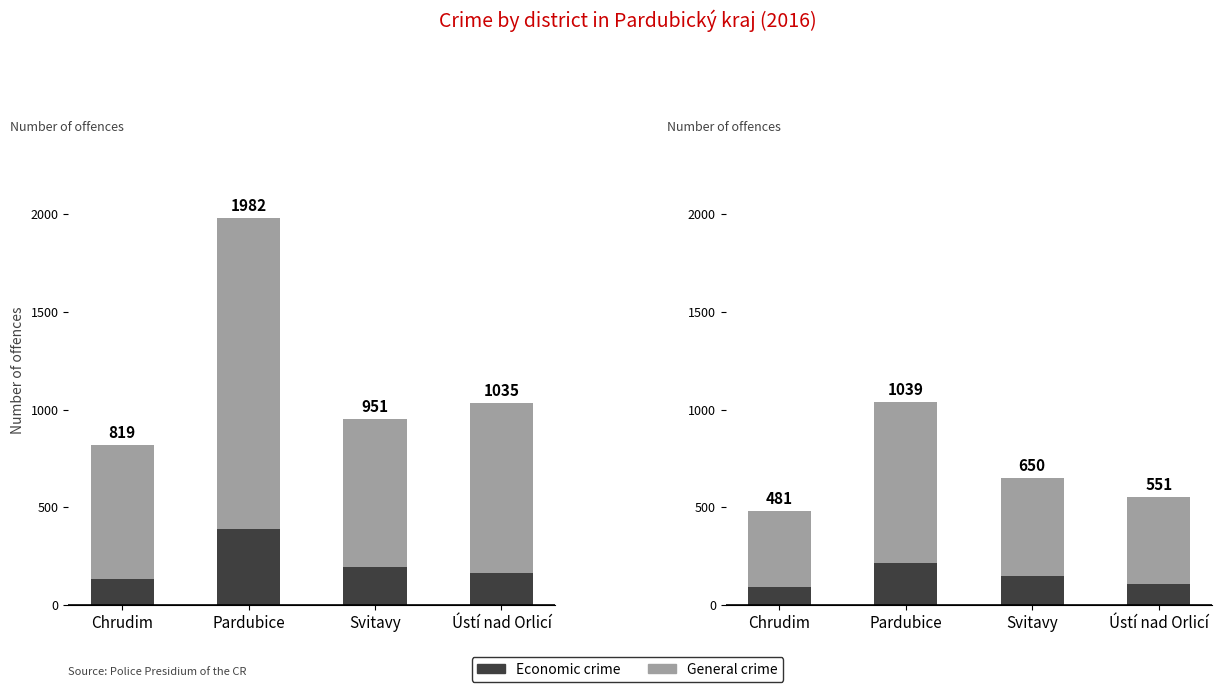

Between Chrudim and Ústí nad Orlicí, which series saw the biggest shift?

General crime